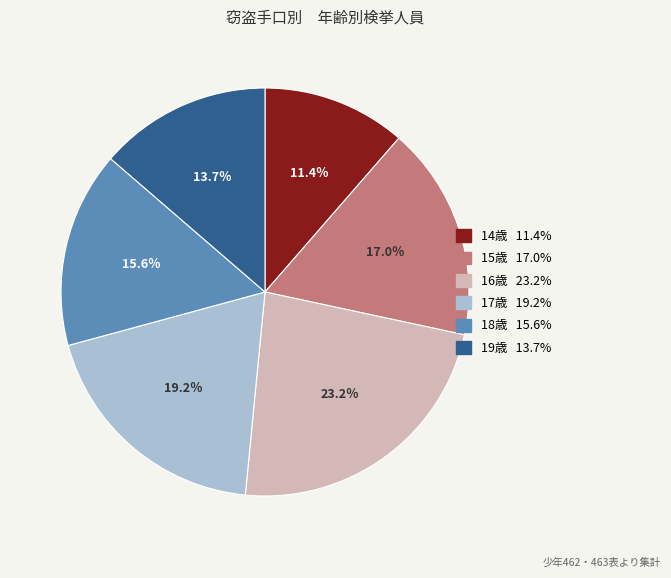

Is 15歳 the majority of the pie?

No